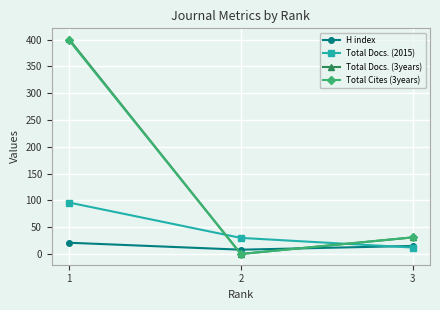

What is the spread (max minus min) of values at 3?

19